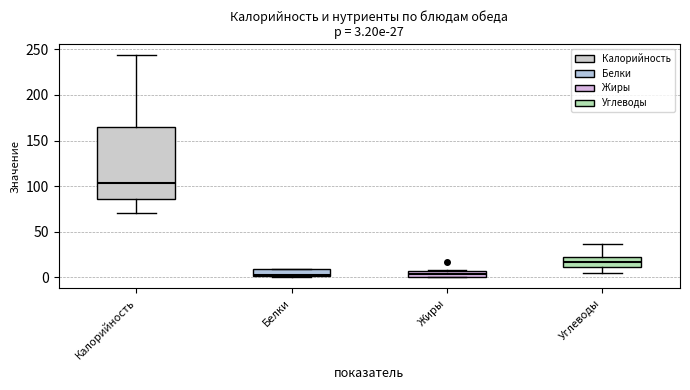

Comparing the boxes themselves (not the whiskers), which one is the tallest?

Калорийность